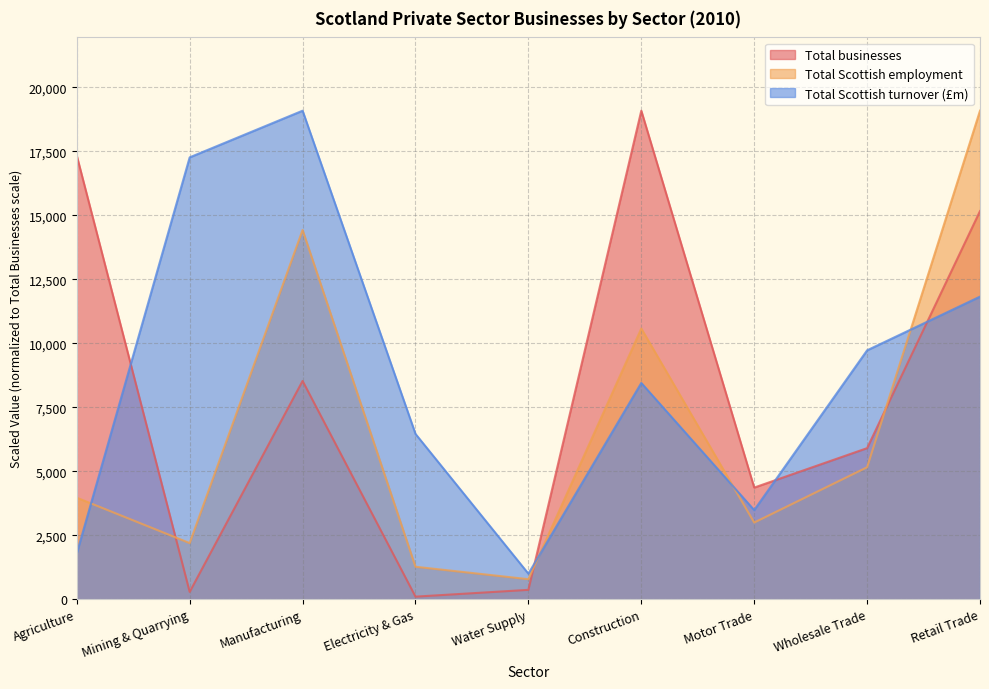

Is the value of Total Scottish turnover (£m) at Mining & Quarrying greater than the value of Total Scottish employment at Agriculture?

Yes